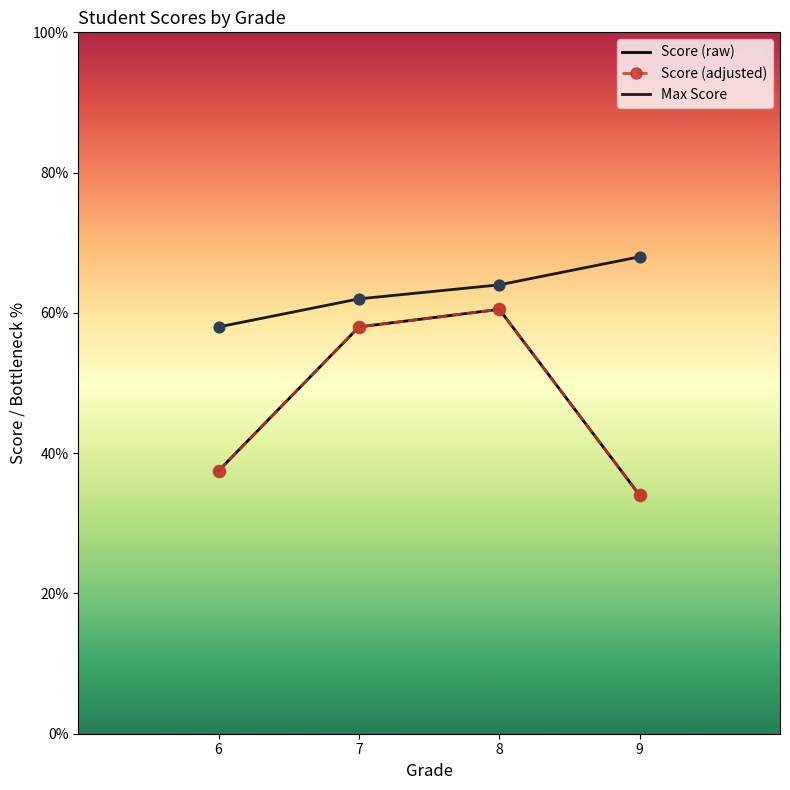

At how many categories does at least one series exceed 43?

4